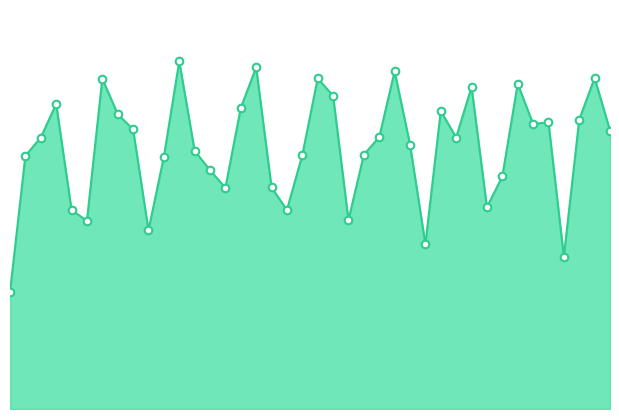

Which series contains the highest Y value?

waterArea line